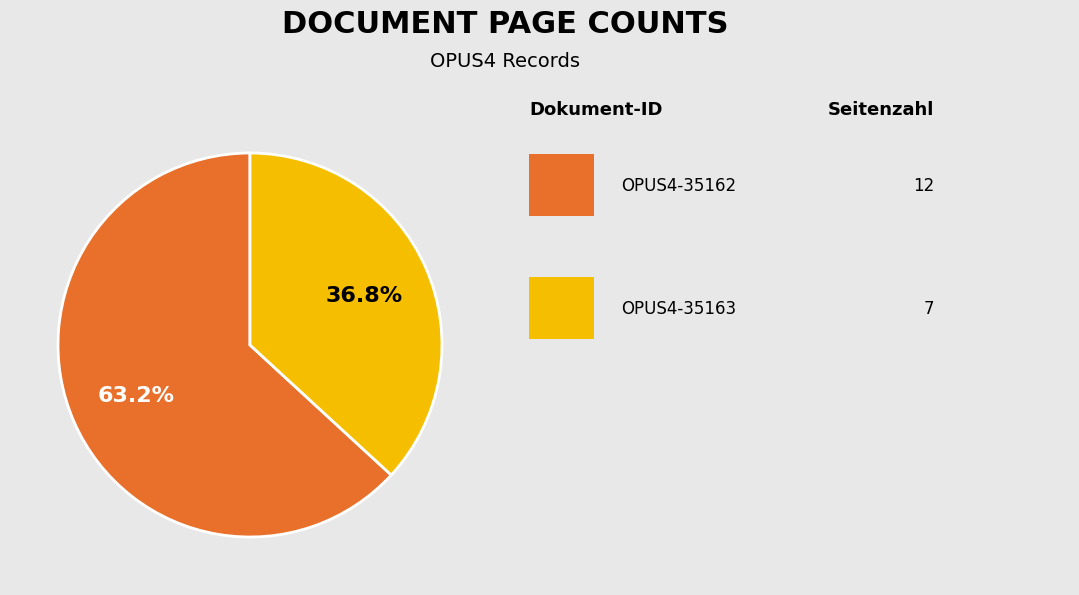

Is there any slice that represents more than half of the pie?

Yes